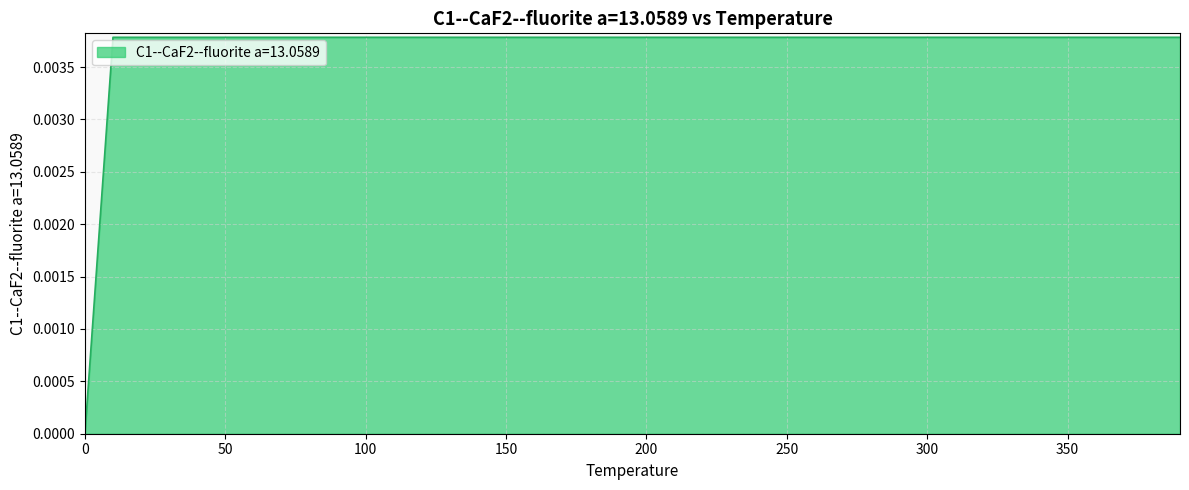

How many lines are shown in the chart?

1